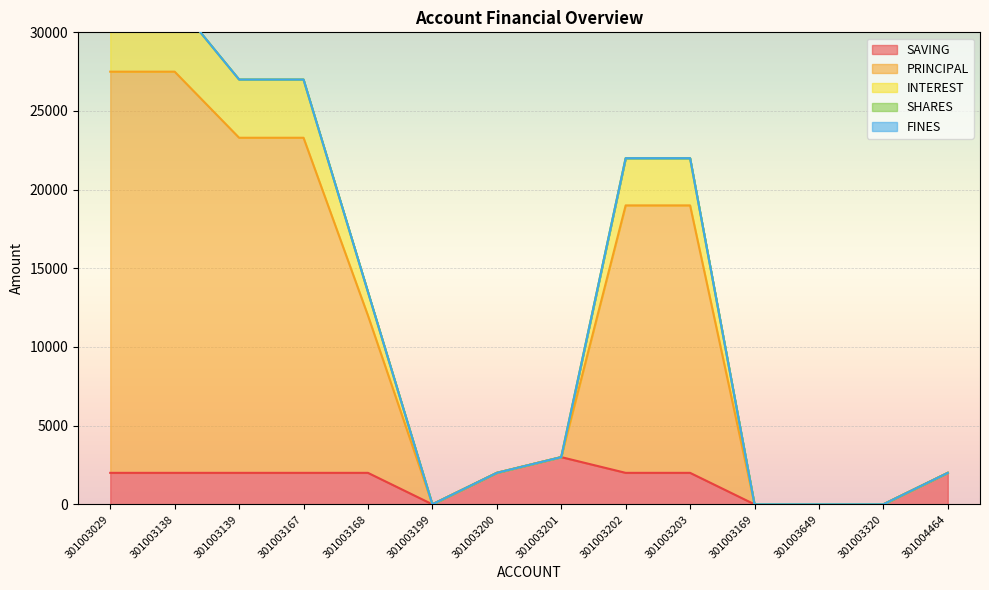

Which series changed the most between 301003138 and 301003203?

PRINCIPAL